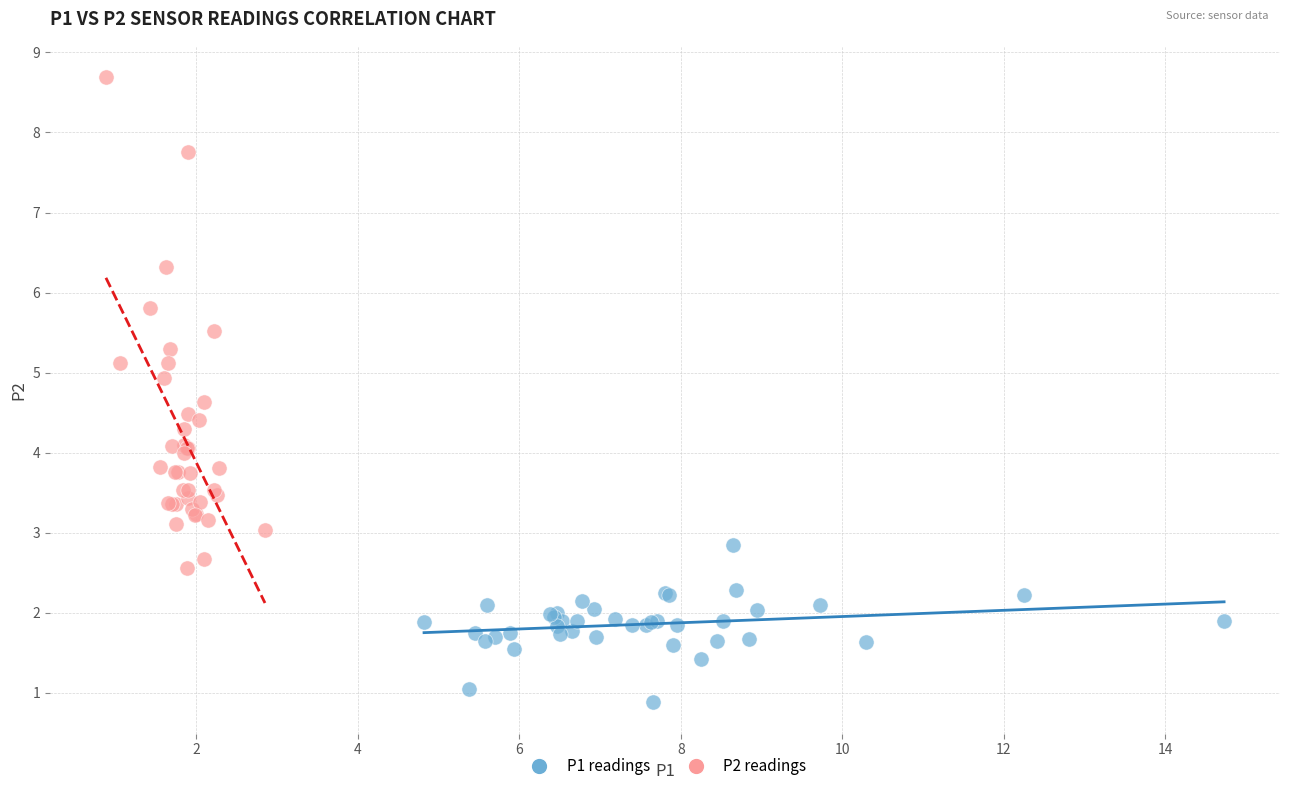

Which series has the widest spread of Y values?

P2 readings